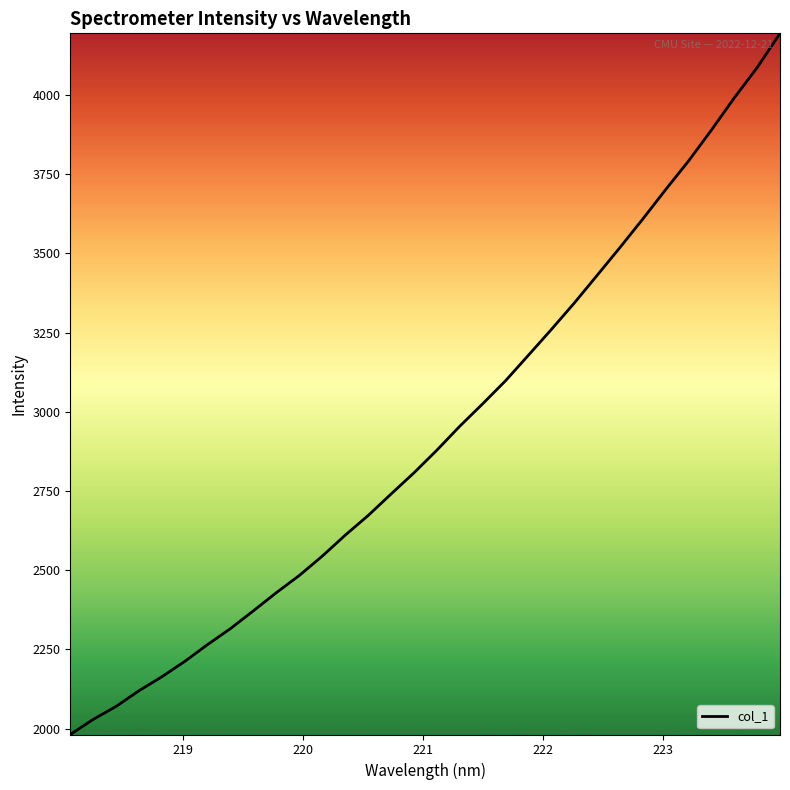

What is the smallest value displayed?

1981.8